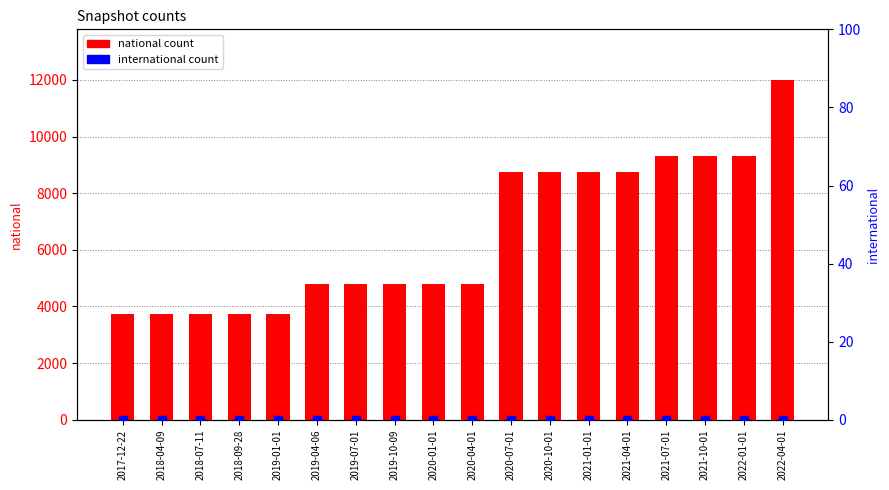

What are all the series names shown in the legend?

national count, international count